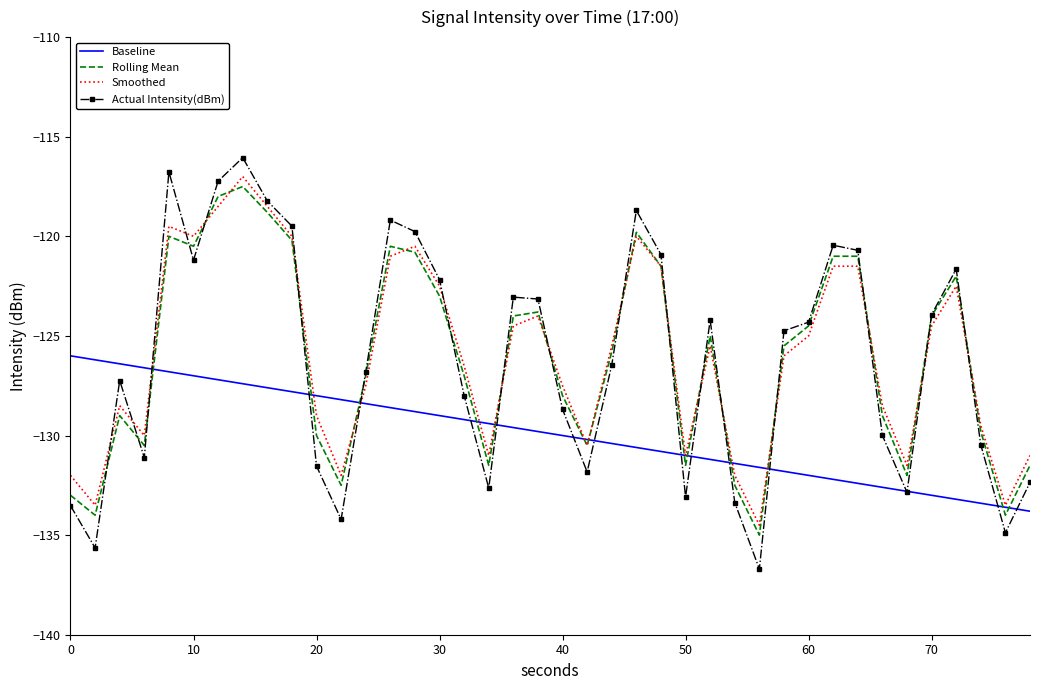

Which series has the largest range (max minus min)?

Actual Intensity(dBm)